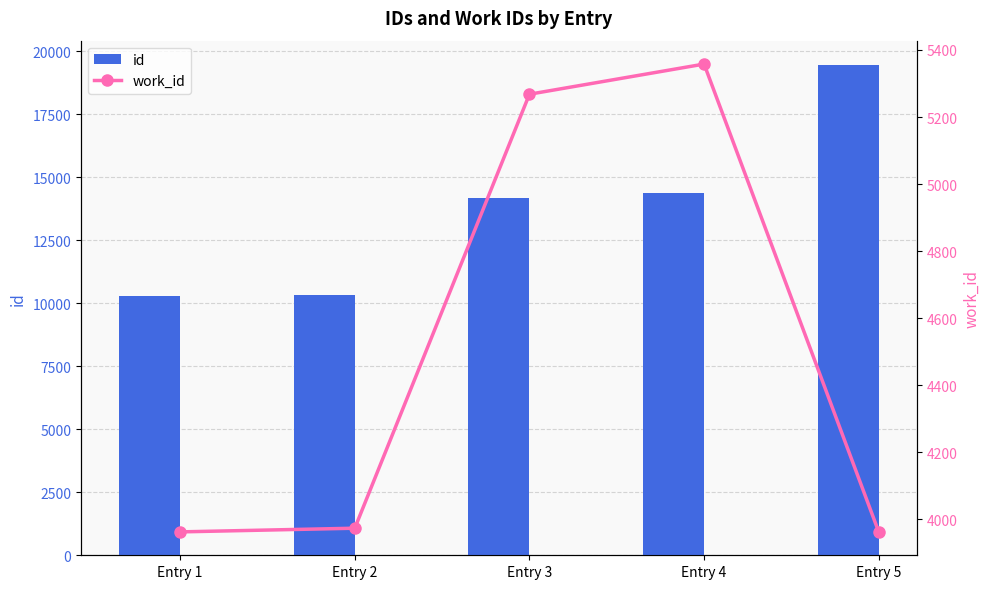

What value does the work_id series have at Entry 5?

3962